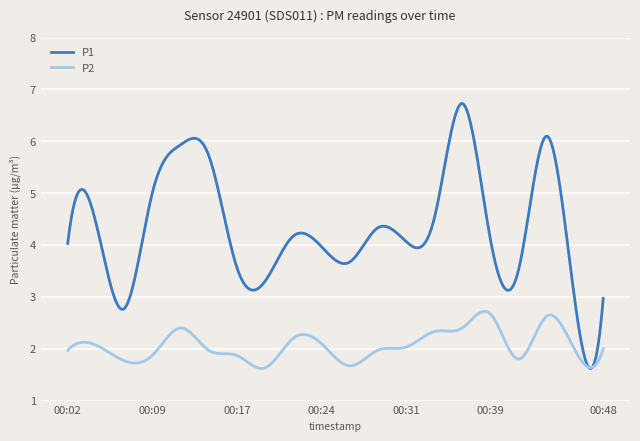

Rank the series by their average value, from lowest to highest.

P2, P1